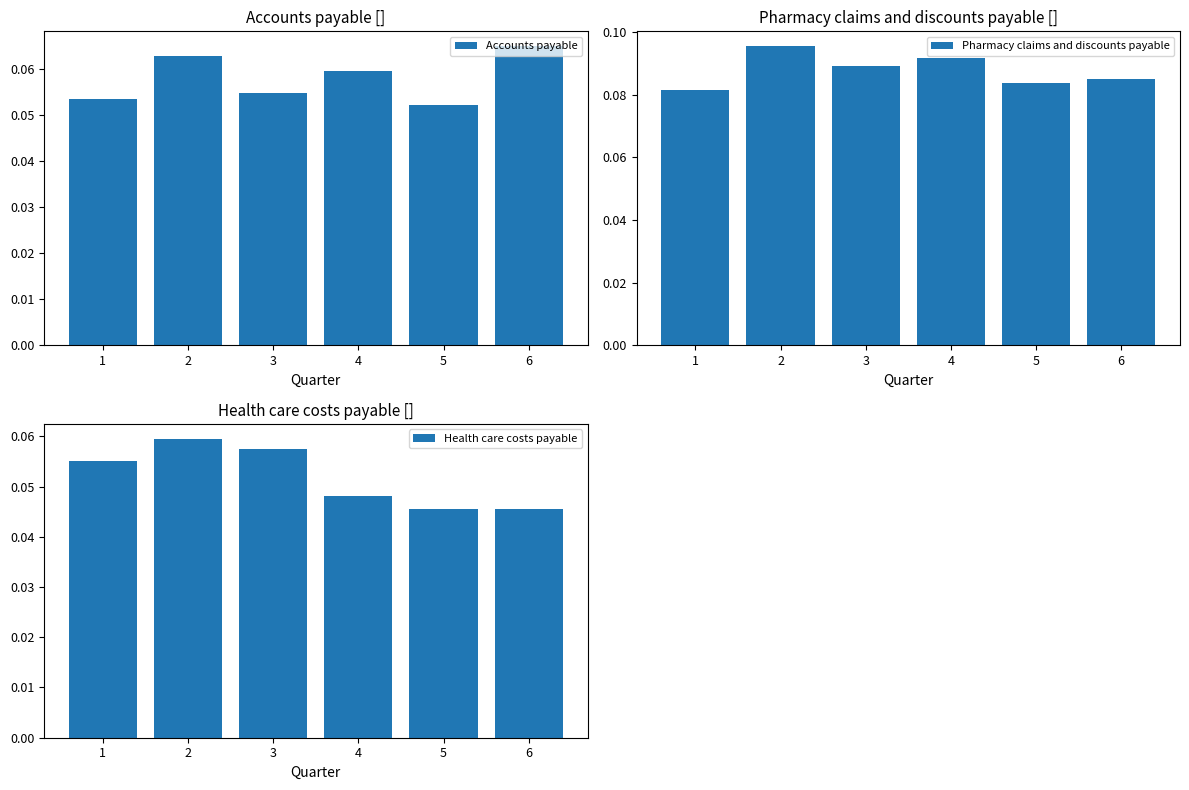

What are all the series names shown in the legend?

Accounts payable, Pharmacy claims and discounts payable, Health care costs payable